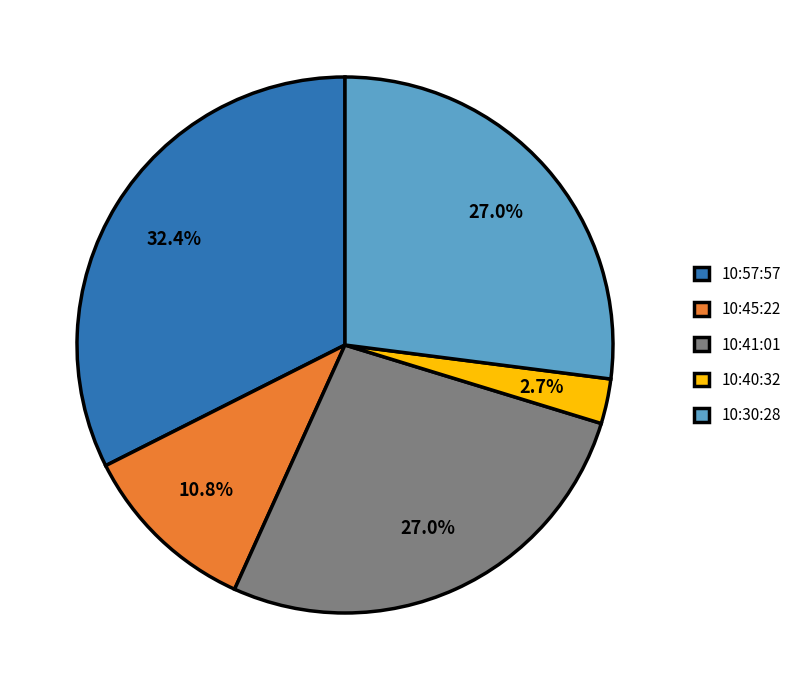

How many slices are in this pie chart?

5